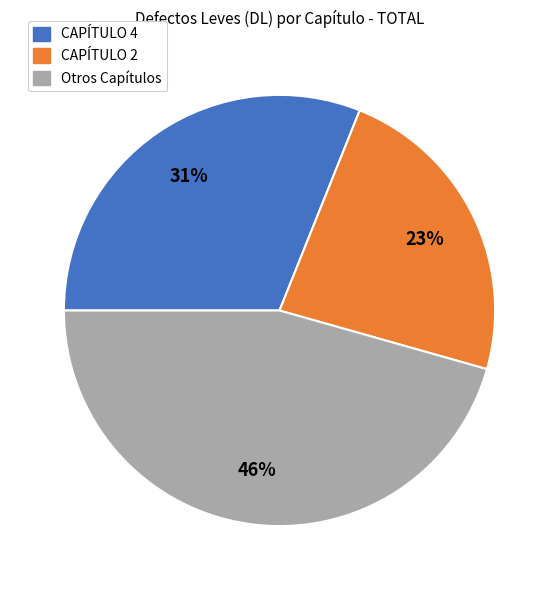

True or false: CAPÍTULO 4 accounts for 31% of the total.

True